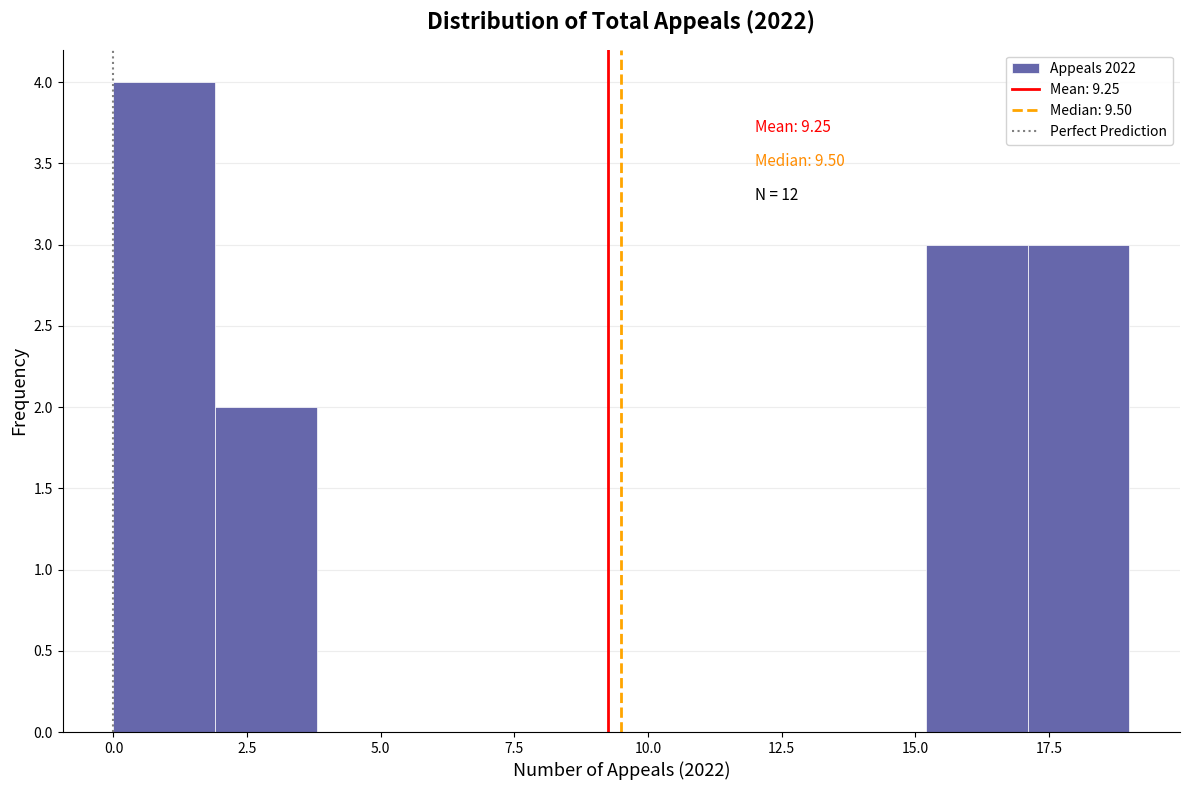

Read against the x-axis, roughly where is the centre of the tallest bar?

1.0